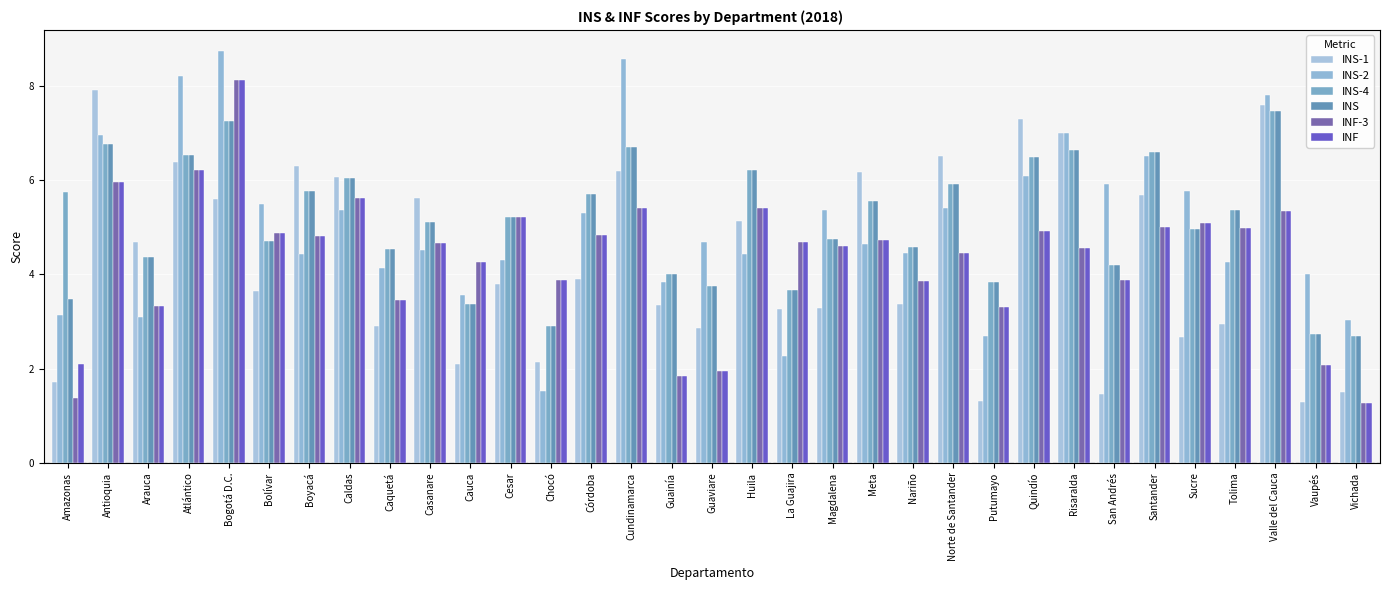

At which label does INF-3 reach its minimum?

Vichada